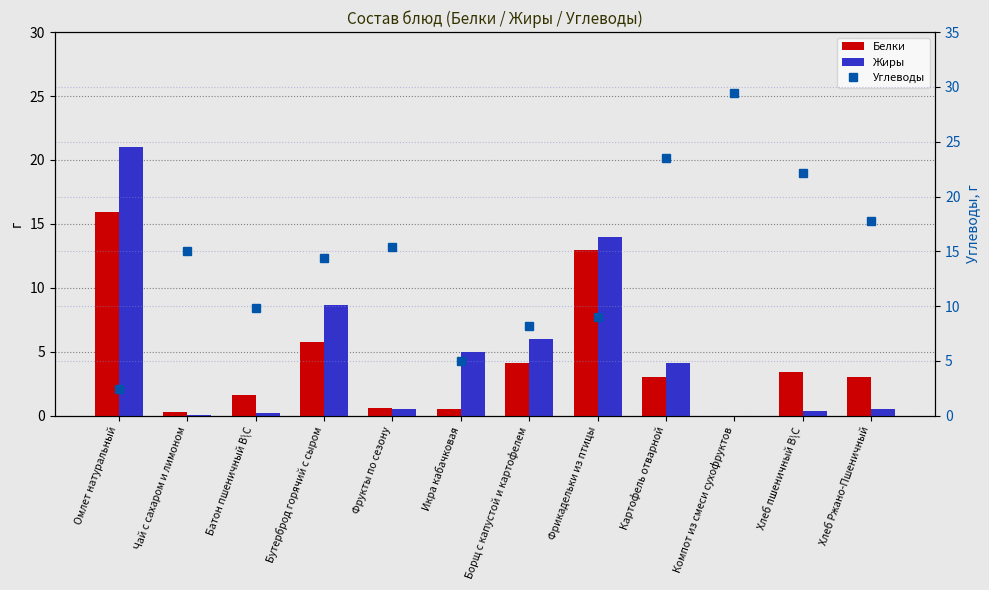

How many values in the Белки series exceed 3?

5